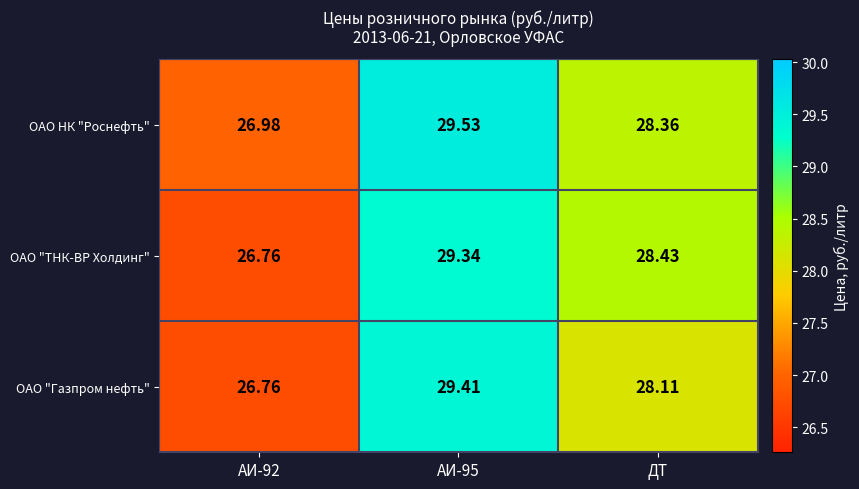

At which label is ОАО "Газпром нефть" closest to 28?

ДТ